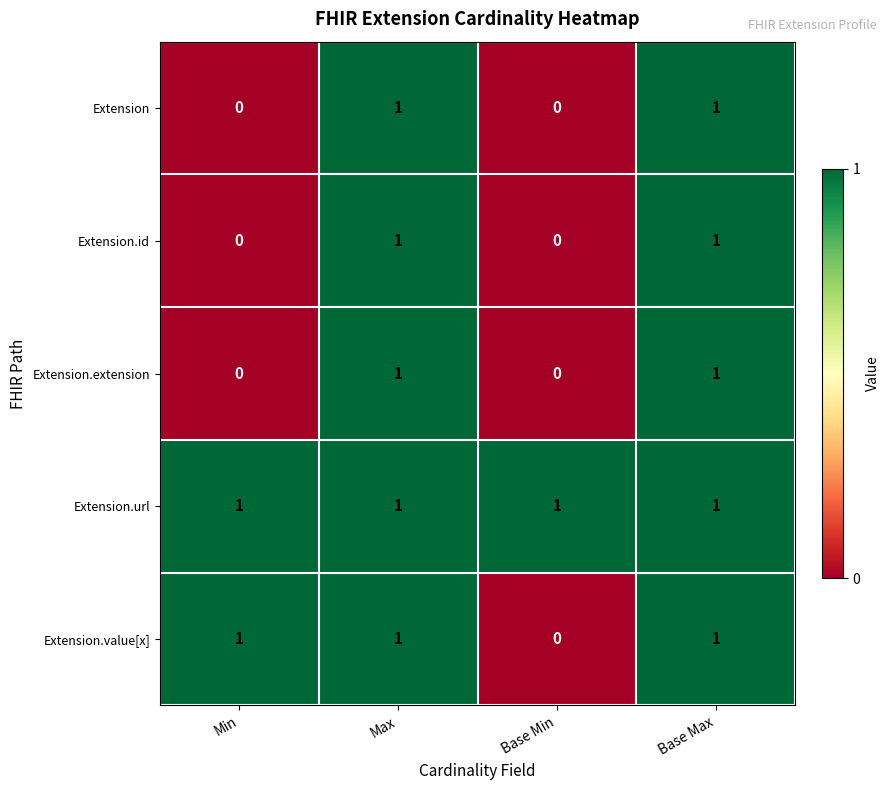

The Extension.value[x] series shows 1 at Base Max. True or false?

True